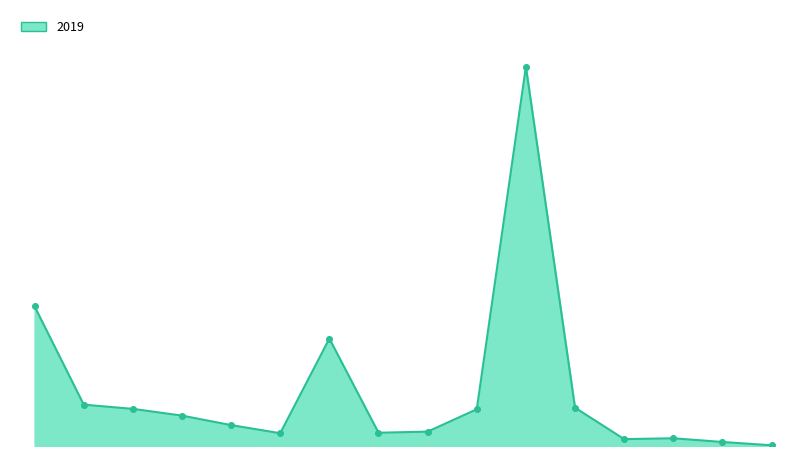

Is this an area chart (filled region under the line)?

Yes